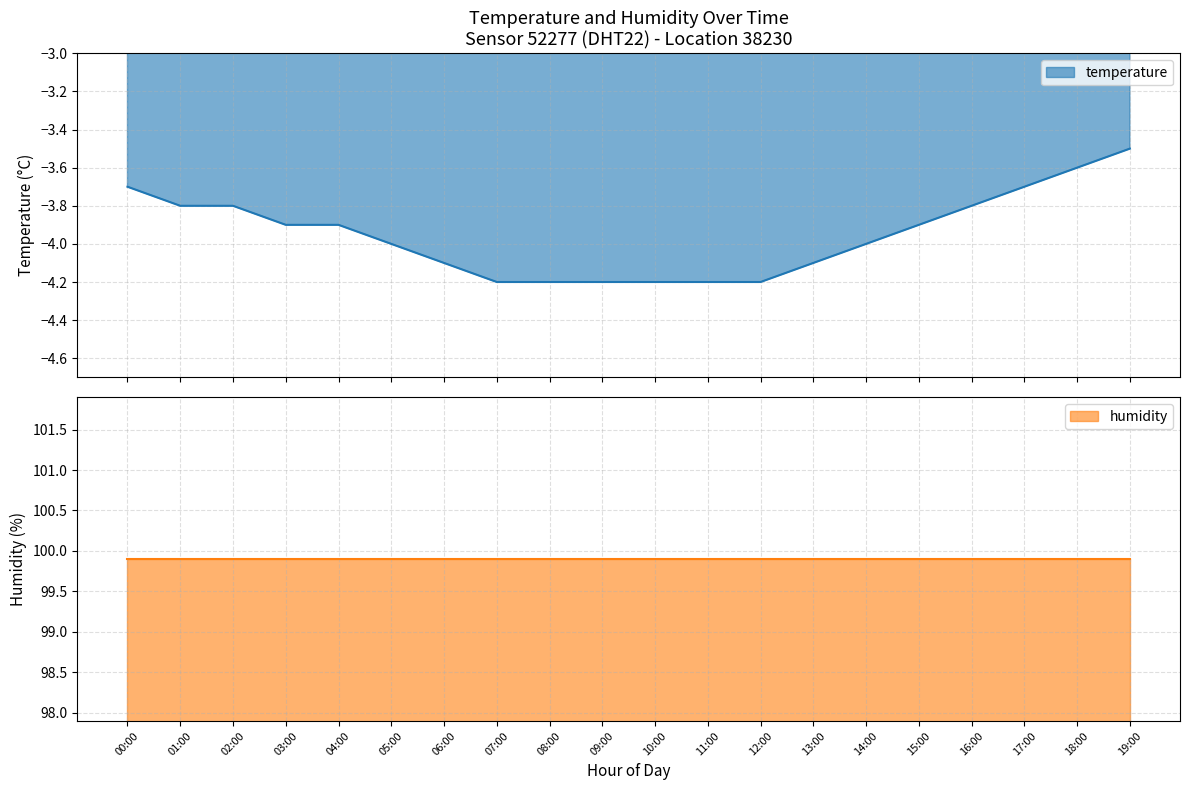

Reading left to right, transcribe all the data shown in this chart.

00:00=-3.7	01:00=-3.8	02:00=-3.8	03:00=-3.9	04:00=-3.9	05:00=-4.0	06:00=-4.1	07:00=-4.2	08:00=-4.2	09:00=-4.2	10:00=-4.2	11:00=-4.2	12:00=-4.2	13:00=-4.1	14:00=-4.0	15:00=-3.9	16:00=-3.8	17:00=-3.7	18:00=-3.6	19:00=-3.5